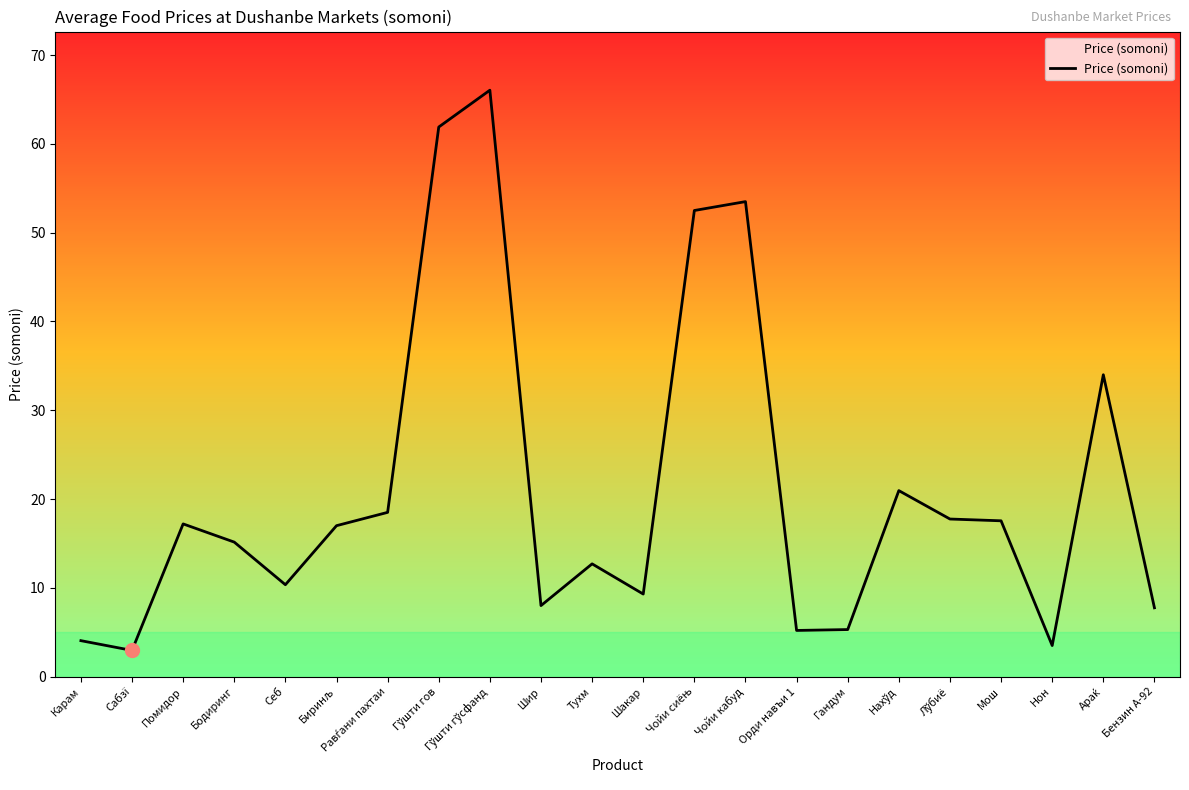

What value does the data have at Мош?

17.6